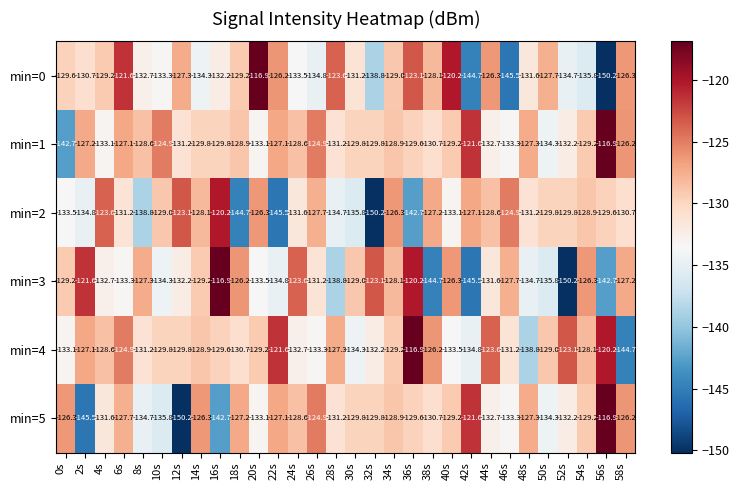

Is it true that min=4 equals -185.9 at 22s?

False